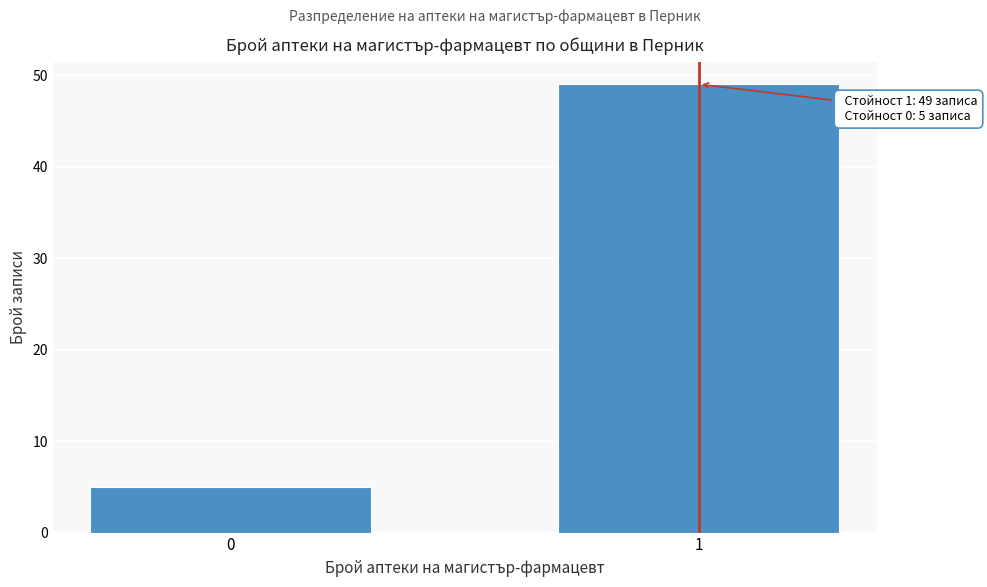

Reading left to right, list all the values displayed in this chart.

5	49